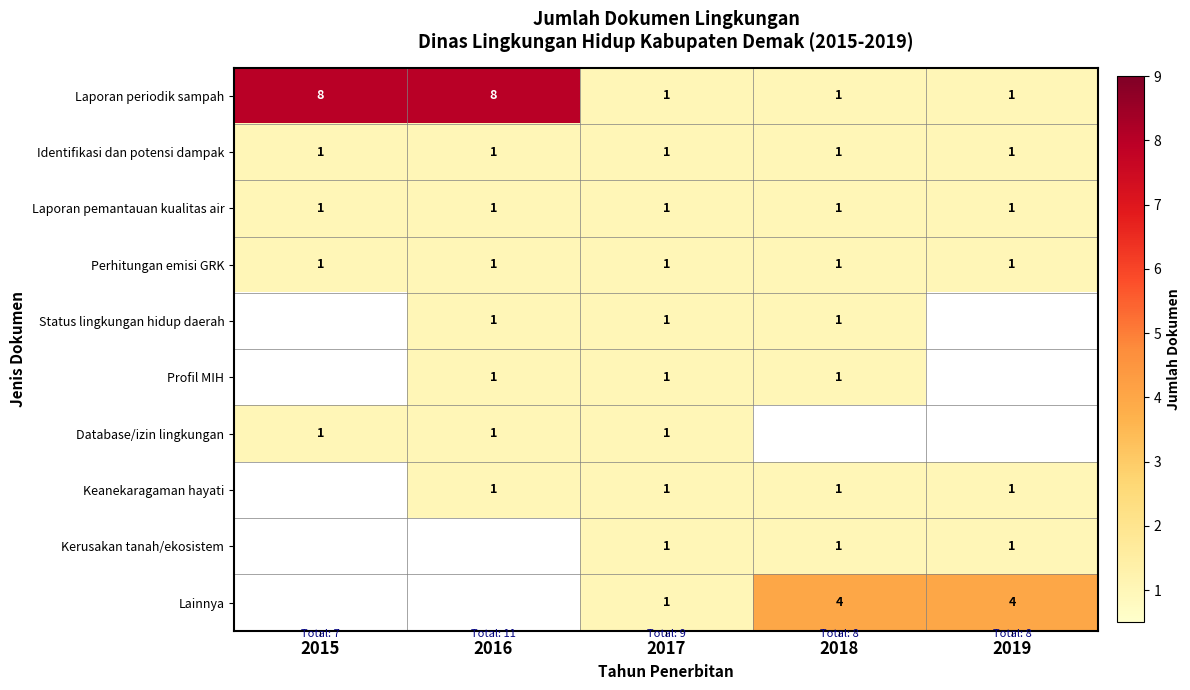

What is the total value across all series at 2017?

10